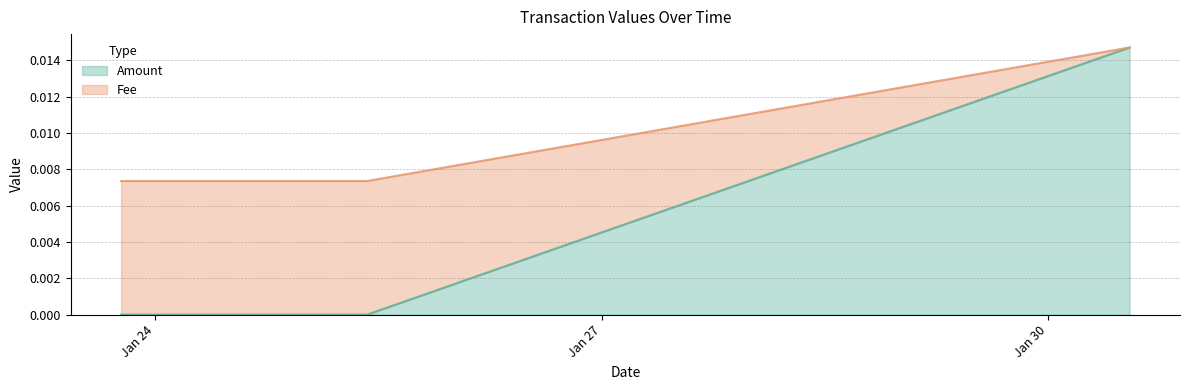

What is the label of the 1st point from the left?

2022-01-23 18:31:31